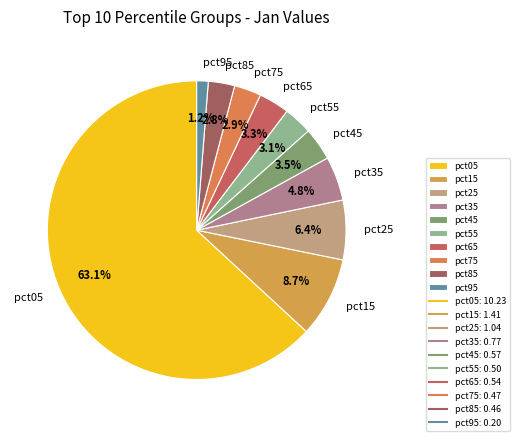

Between pct65 and pct15, which is larger?

pct15